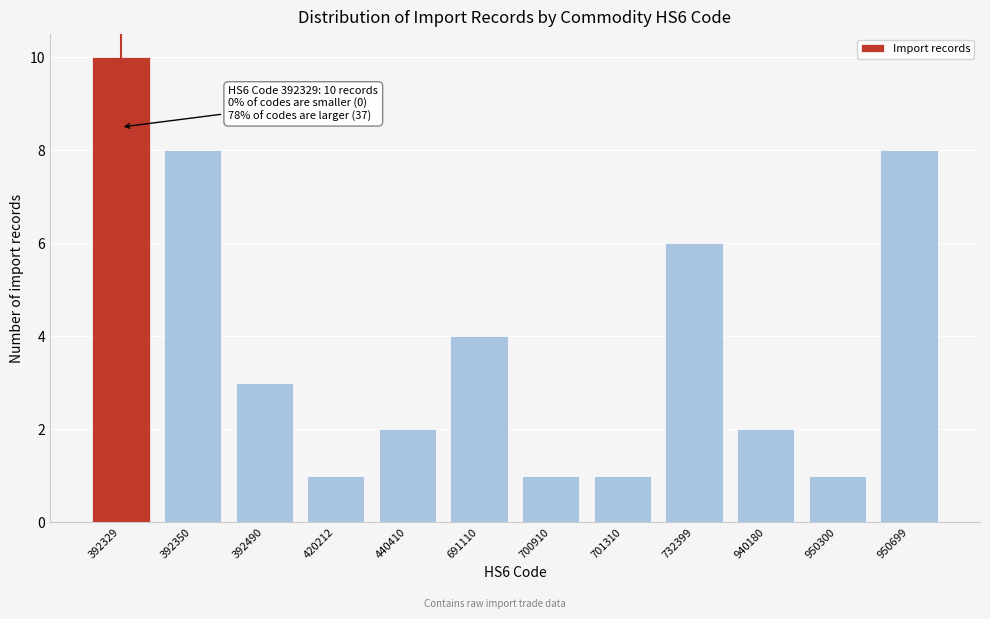

Reading left to right, what are all the values shown in this chart?

10	8	3	1	2	4	1	1	6	2	1	8